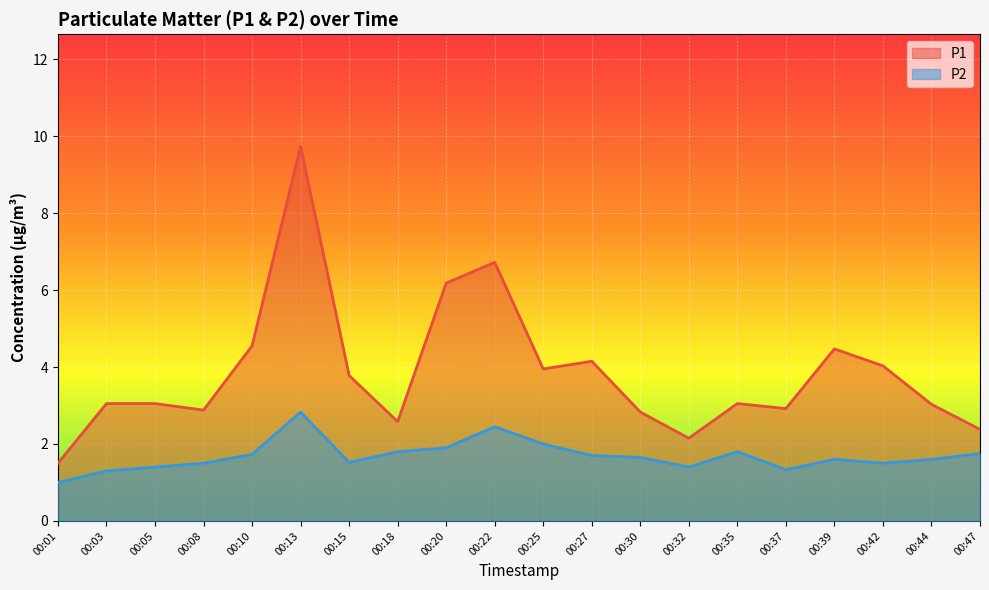

Which series has the largest range (max minus min)?

P1